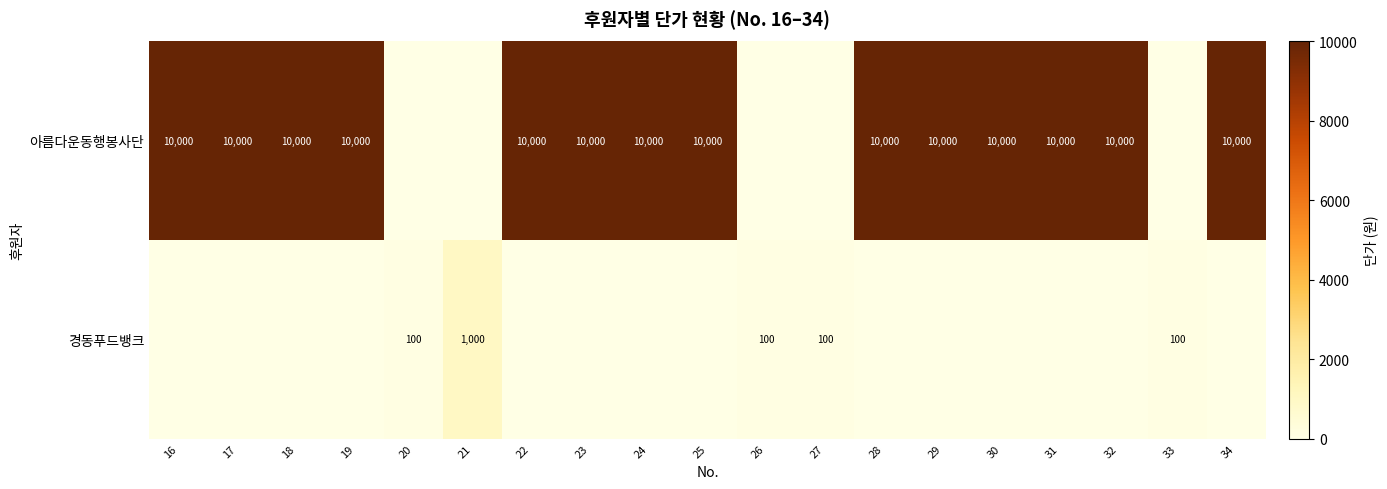

What is the sum of the 아름다운동행봉사단 values at 22 and 23?

20000